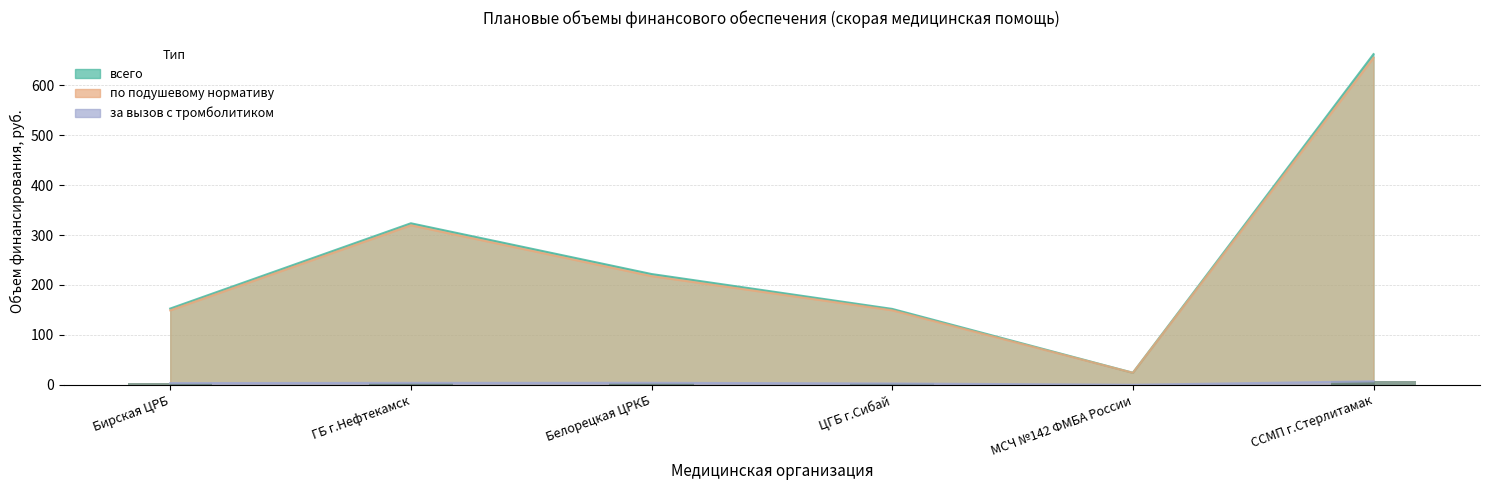

True or false: за вызов с тромболитиком has a value of 0.1 at МСЧ №142 ФМБА России.

True